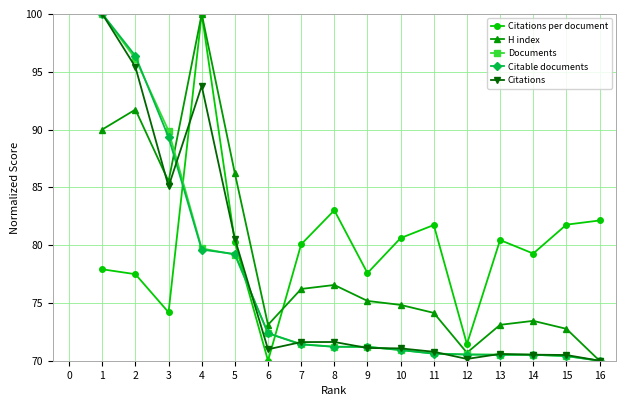

Which series has the largest total across all categories?

Citations per document